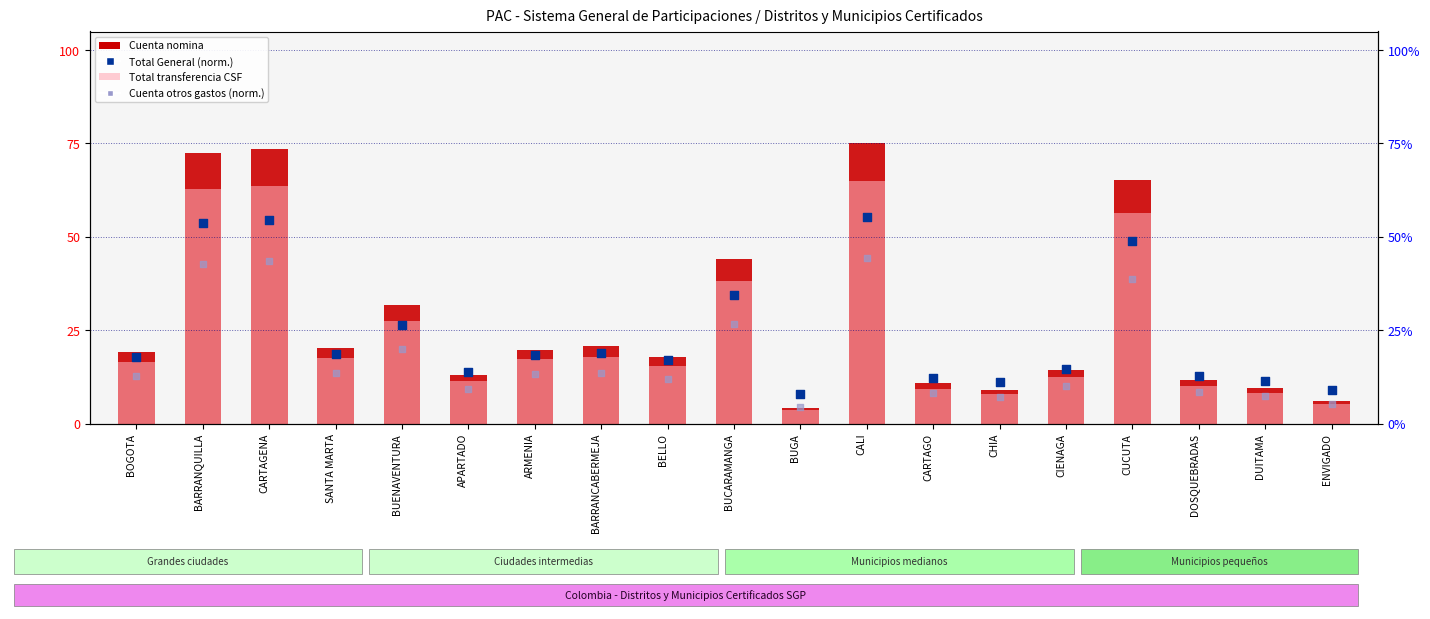

Is the value of Cuenta otros gastos at BUCARAMANGA greater than the value of Total General at CARTAGENA?

No